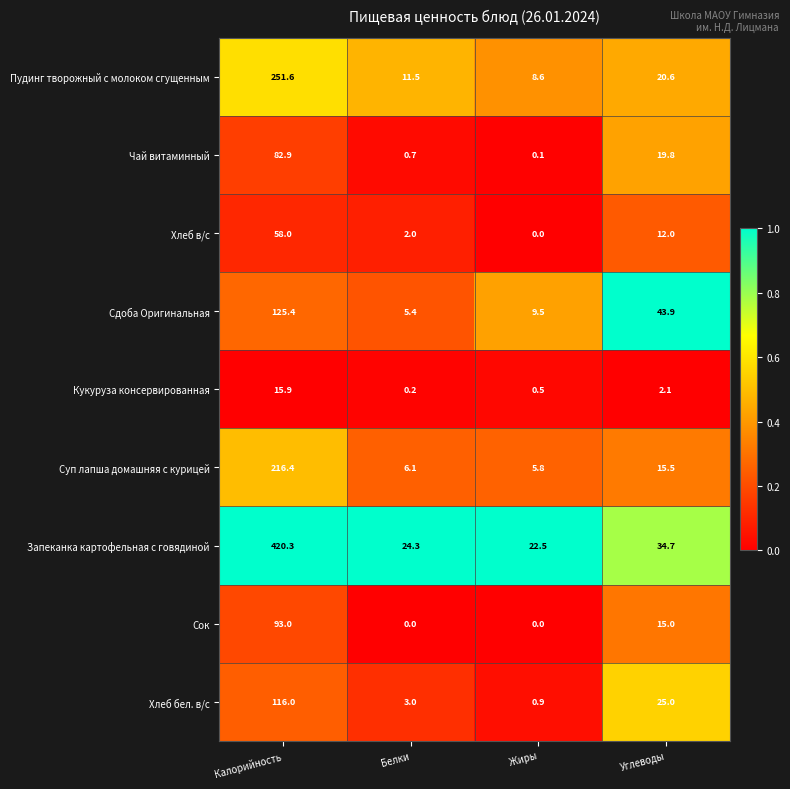

True or false: Сок has a value of 0.0 at Жиры.

True